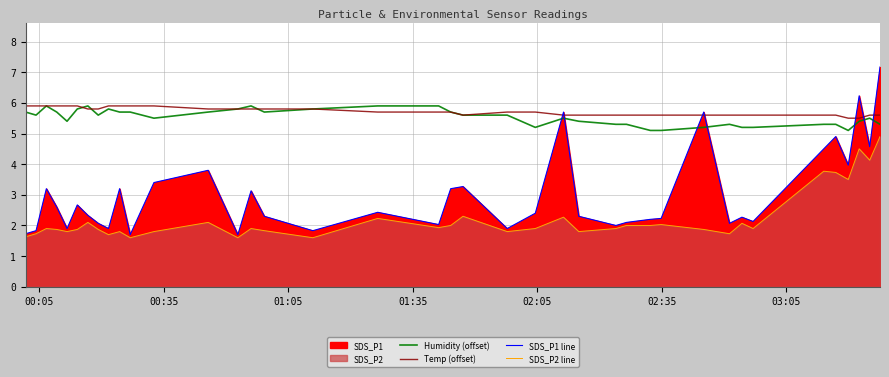

Is the value of SDS_P1 line at 30 greater than the value of SDS_P2 line at 25?

Yes